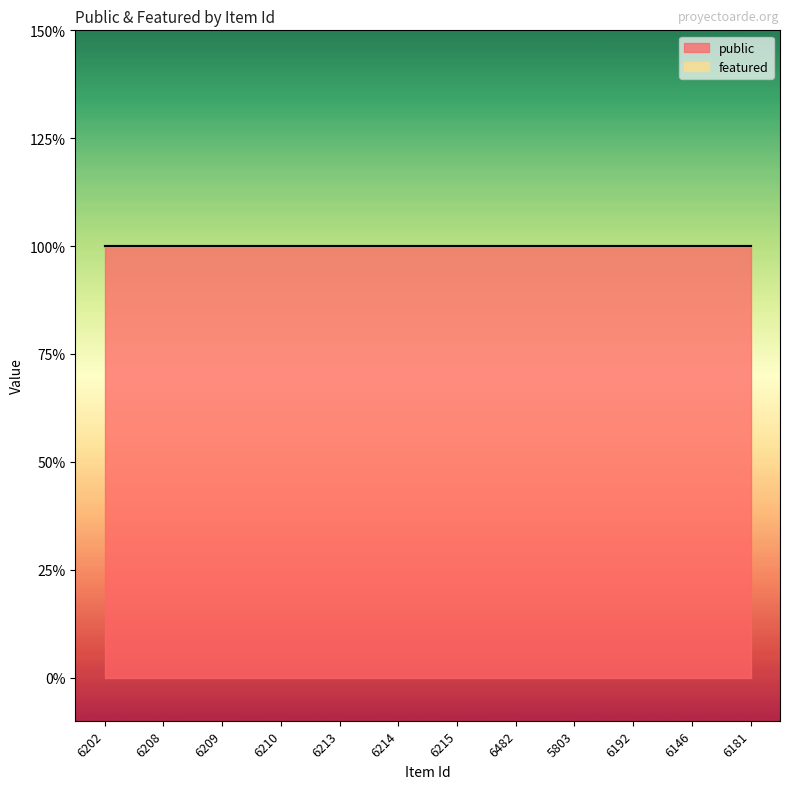

Rank the series at 5803 from lowest to highest value.

featured, public